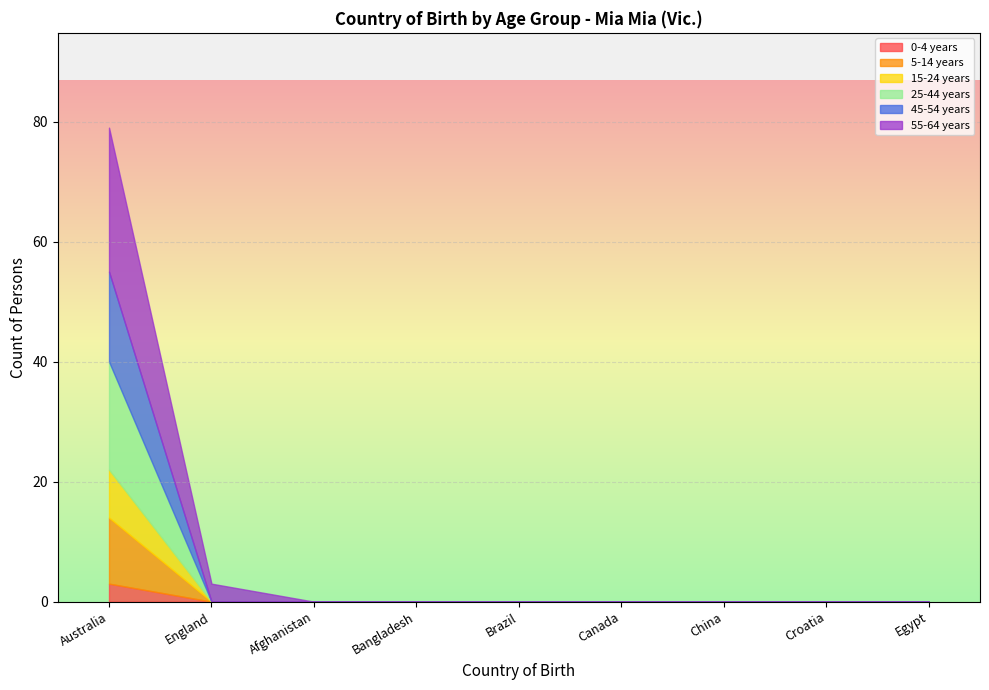

Which series has the largest total across all categories?

55-64 years